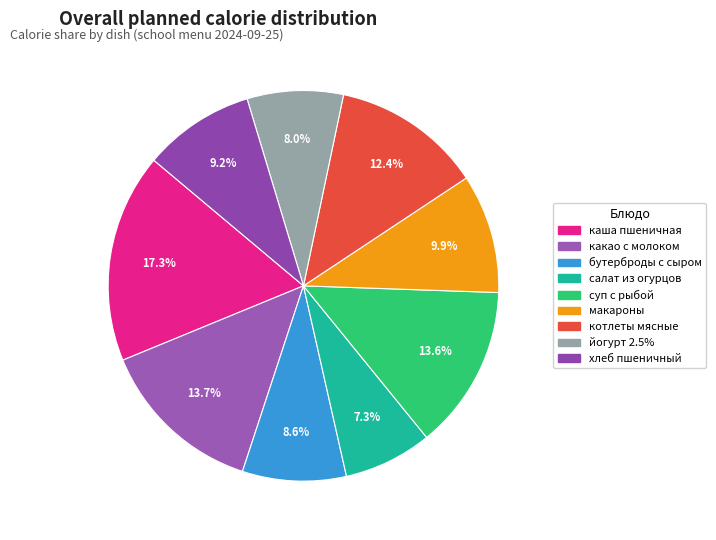

How many segments does this pie chart have?

9